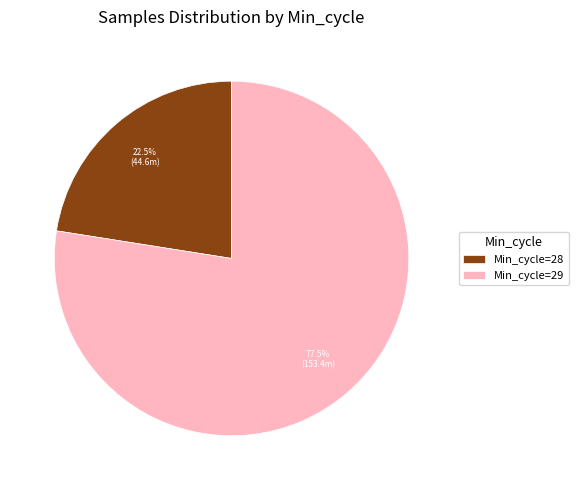

Rank the categories by value from highest to lowest.

Min_cycle=29, Min_cycle=28